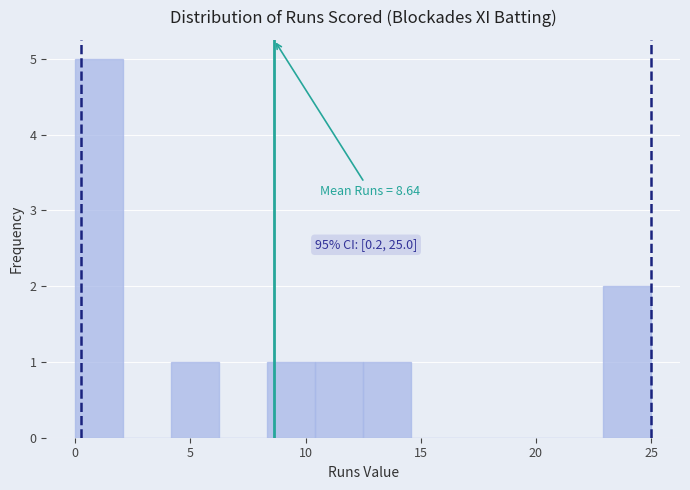

Which range on the x-axis has the tallest bar?

0.0 to 2.0